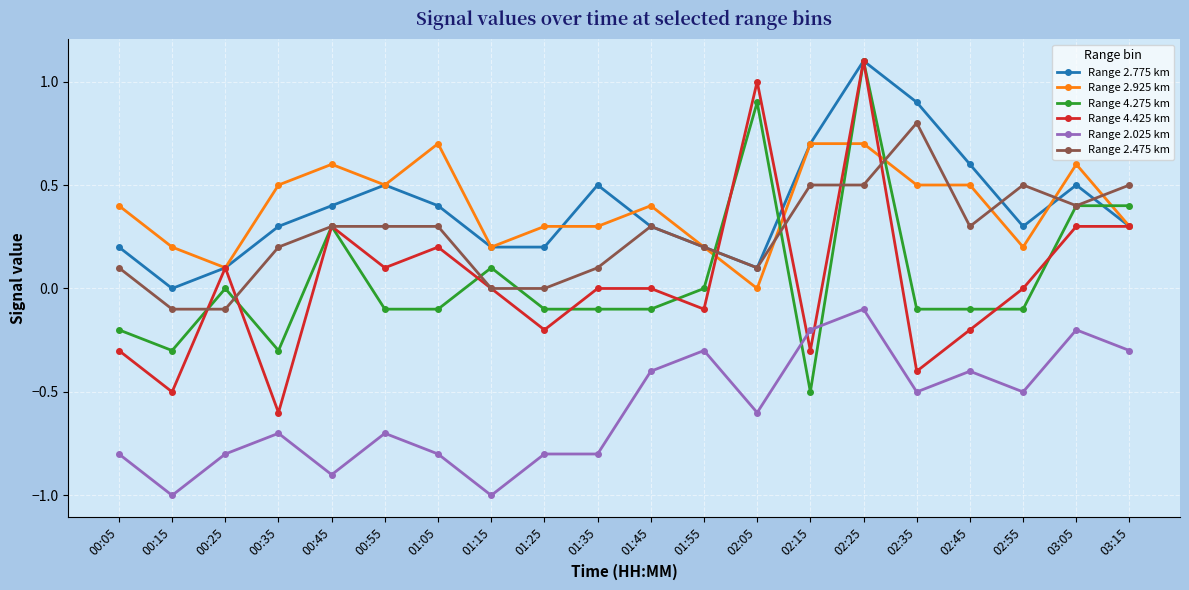

What is the average value of the Range 2.925 km series?

0.4